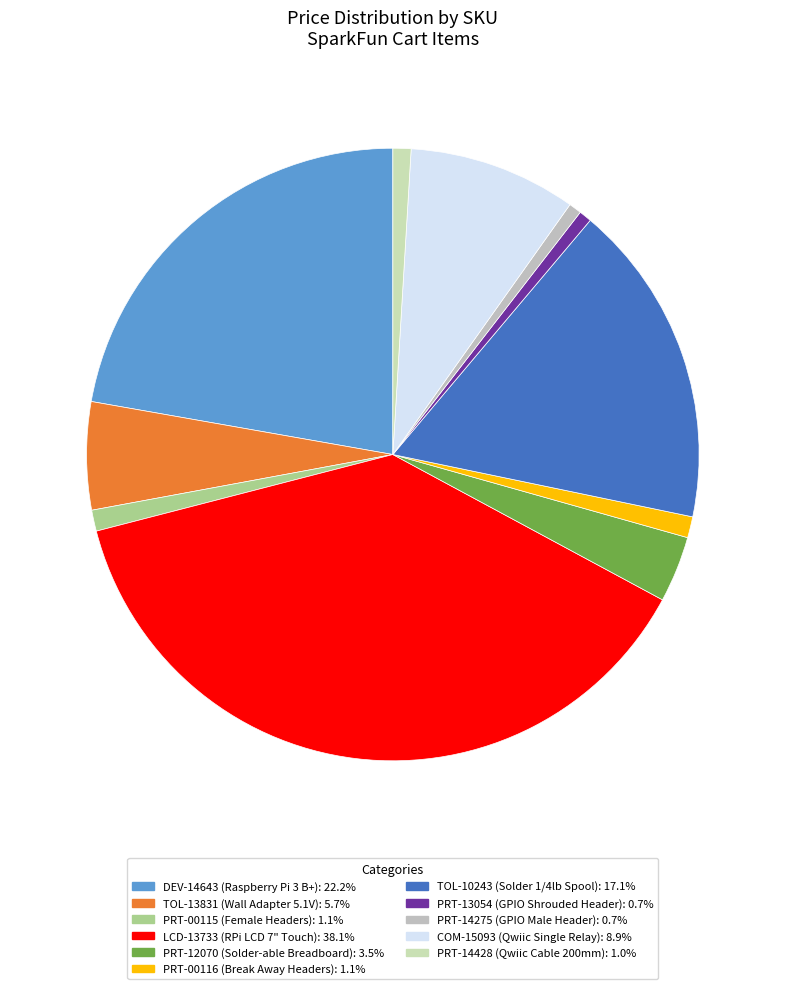

What is the change in value from LCD-13733 to PRT-13054?

-59.0